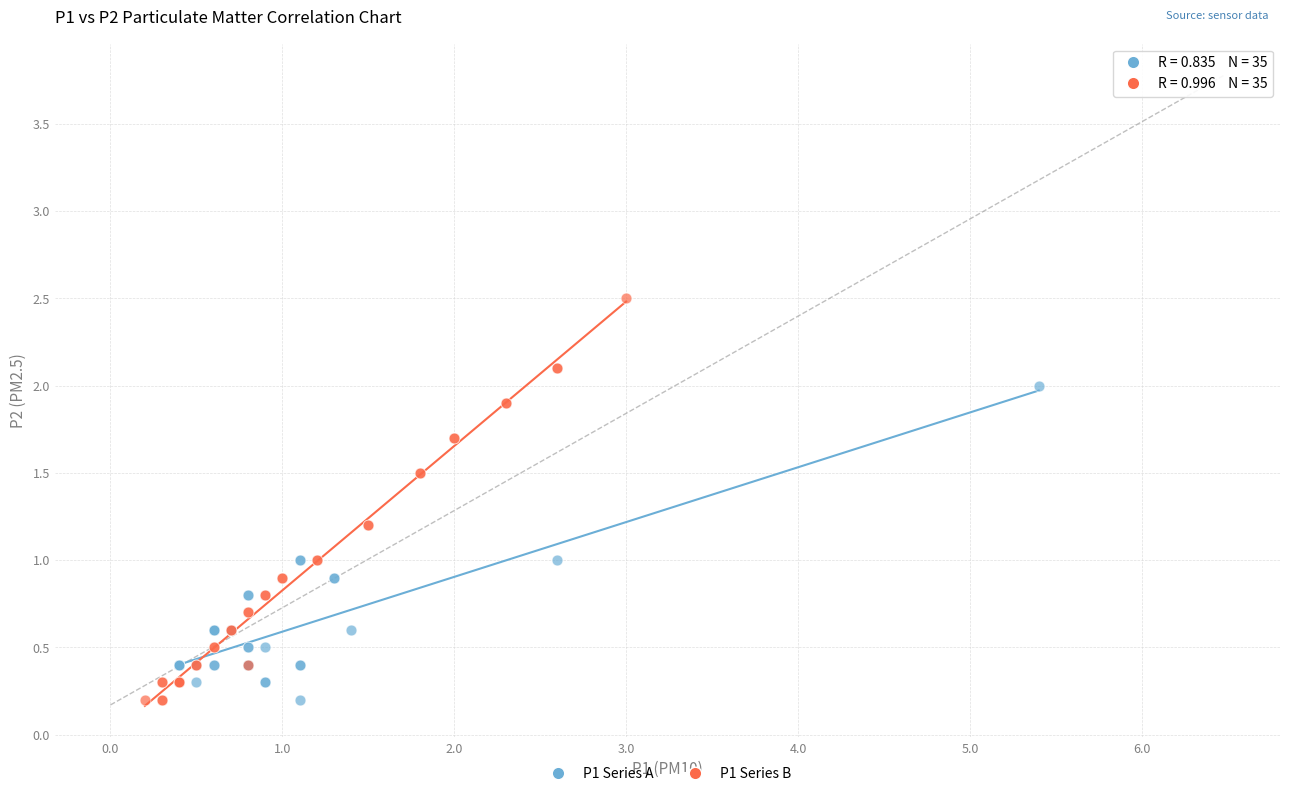

Which series contains the highest Y value?

P1 Series B